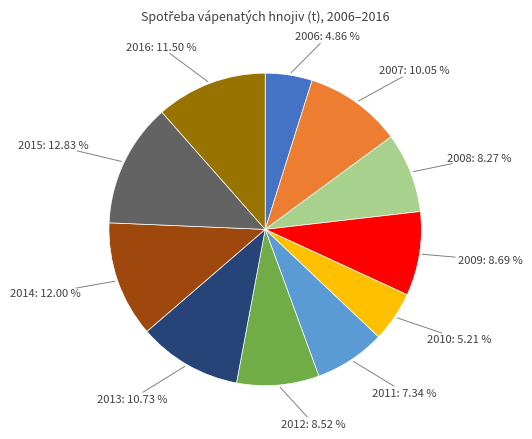

What percentage do 2010 and 2016 together represent?

16.7%